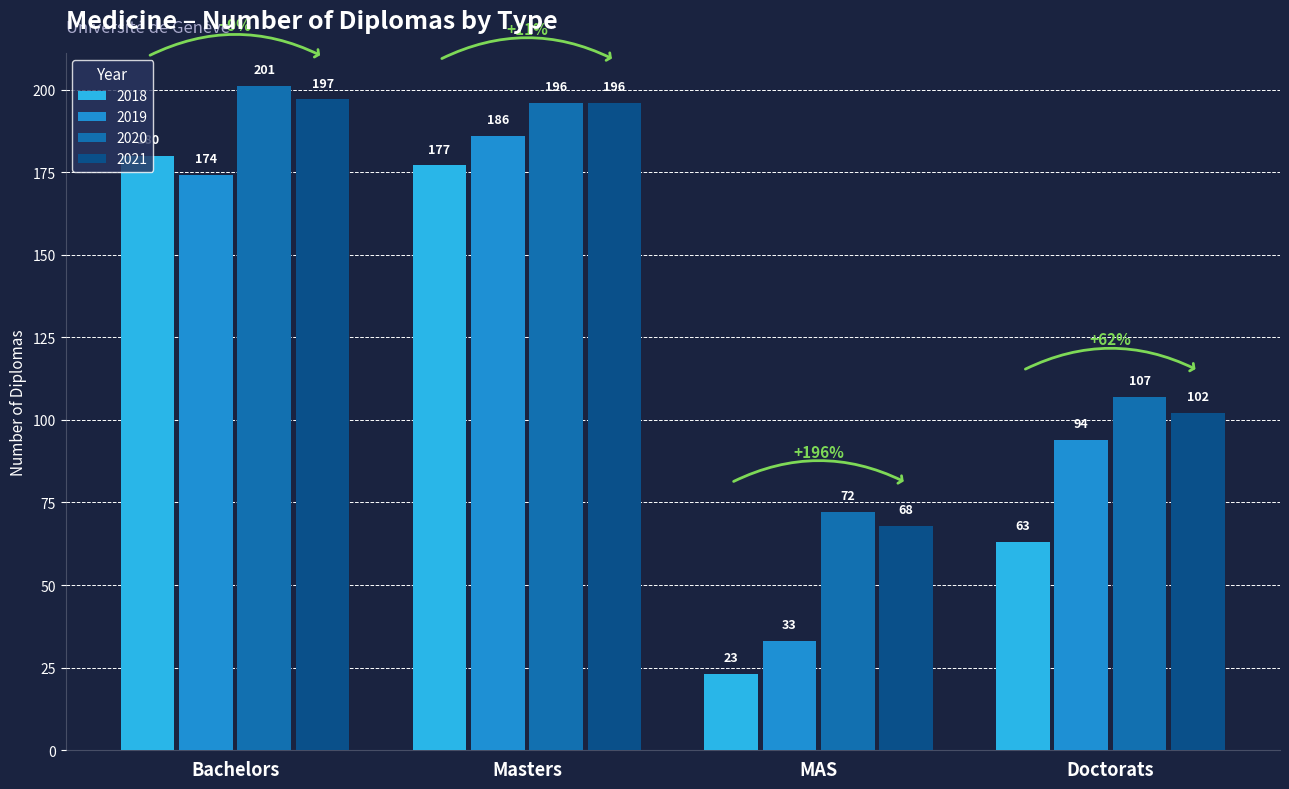

Read the 2018 value at MAS.

23